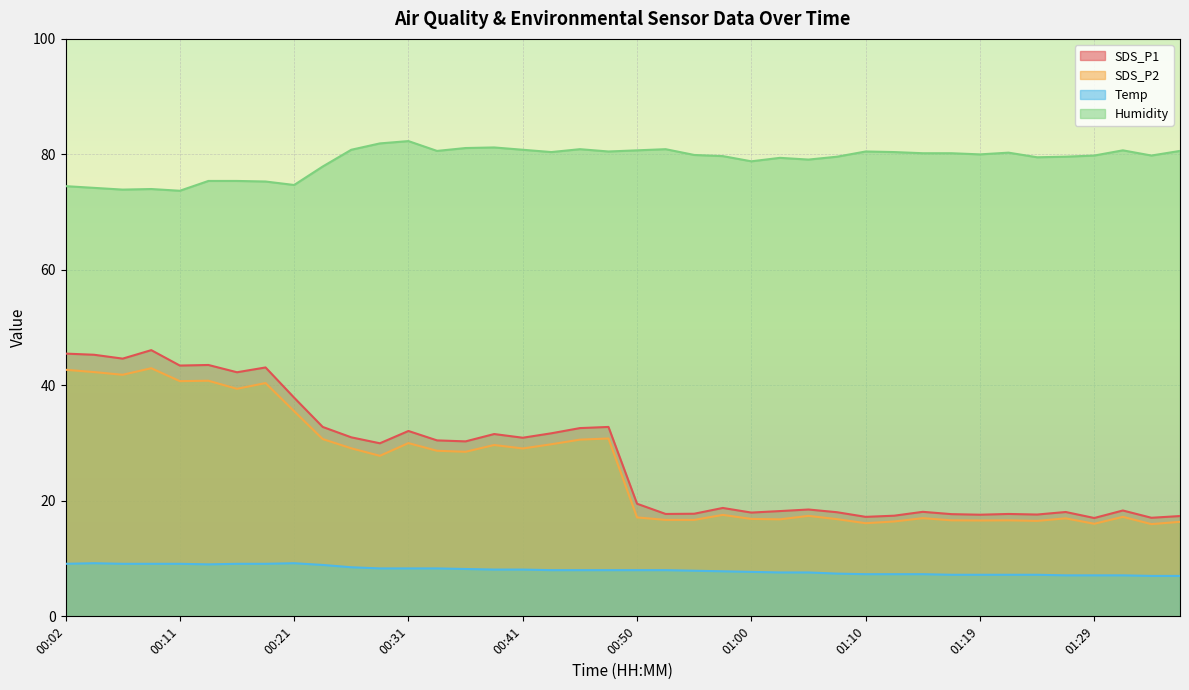

What is the lowest value of the SDS_P2 series?

16.0